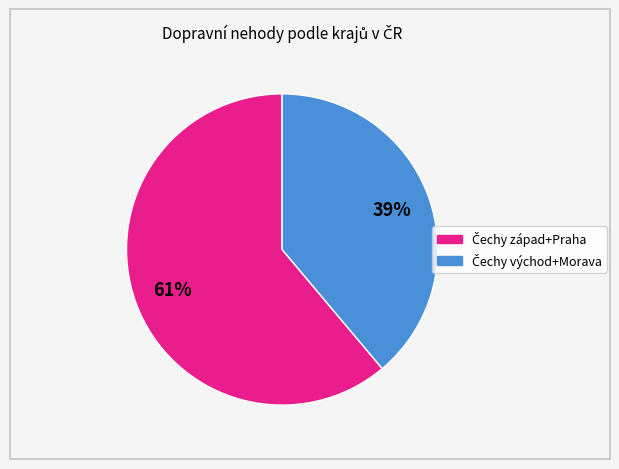

Does any single category account for the majority?

Yes